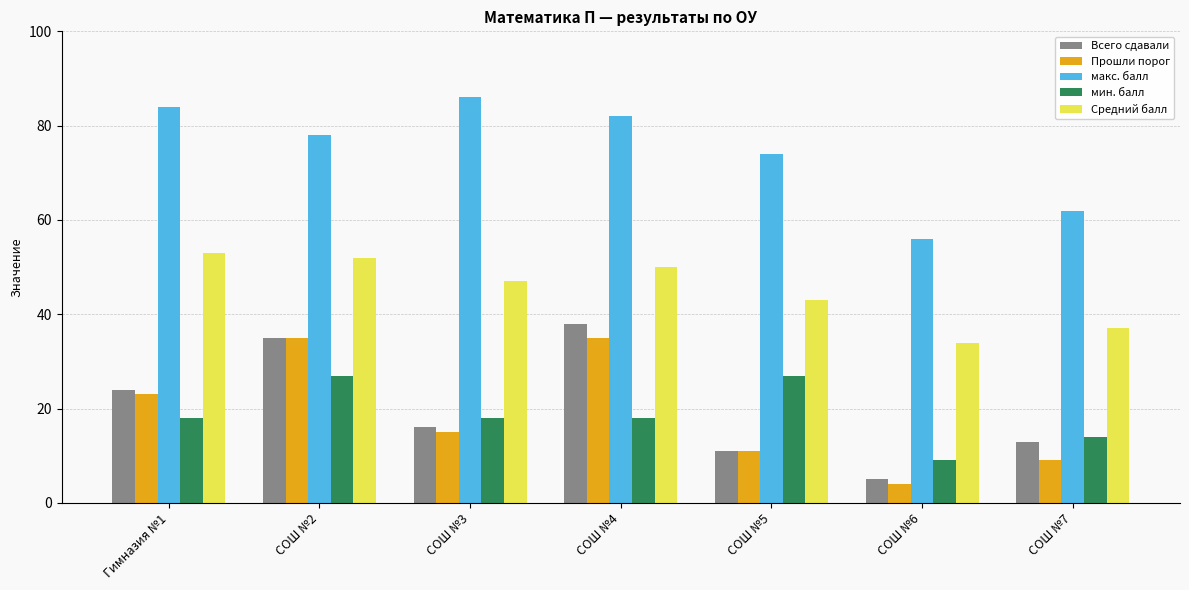

Reading right to left, list all the values displayed in this chart.

Всего сдавали: 13	5	11	38	16	35	24
Прошли порог: 9	4	11	35	15	35	23
макс. балл: 62	56	74	82	86	78	84
мин. балл: 14	9	27	18	18	27	18
Средний балл: 37	34	43	50	47	52	53